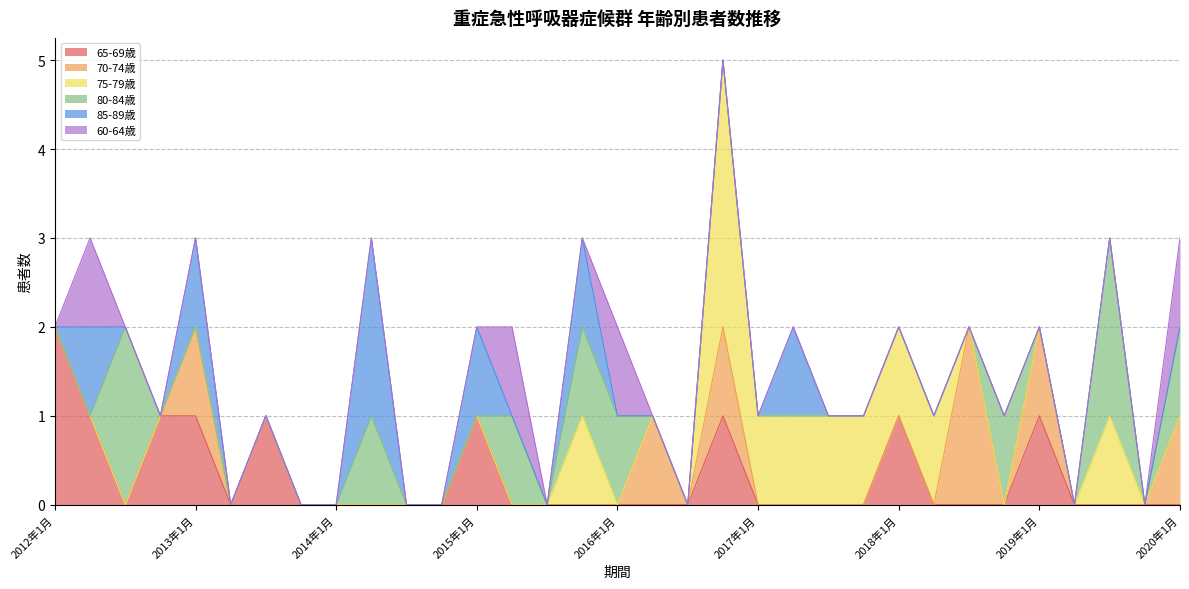

Is the value of 75-79歳 at 2019年1月 greater than the value of 65-69歳 at 2014年1月?

No